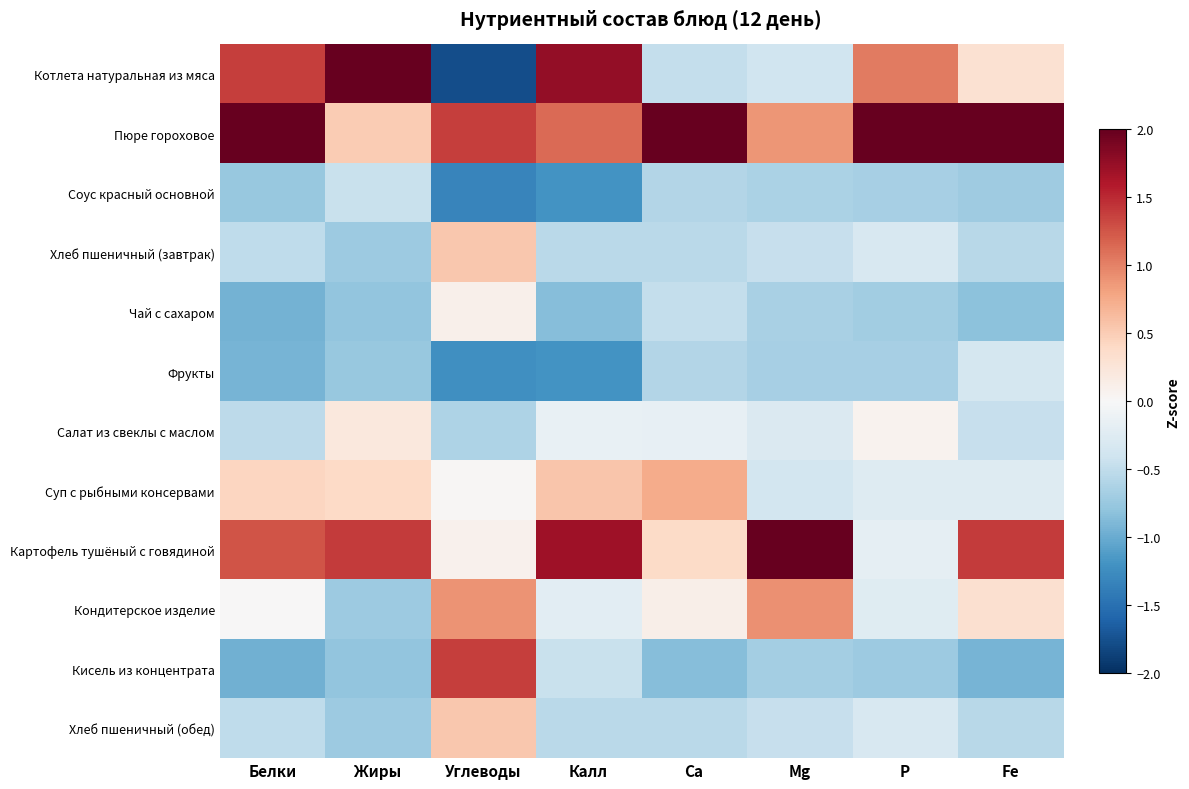

Reading left to right, transcribe all the data shown in this chart.

Котлета натуральная из мяса: Белки=1.4	Жиры=2.5	Углеводы=-1.8	Калл=1.8	Ca=-0.5	Mg=-0.4	P=1.0	Fe=0.3
Пюре гороховое: Белки=2.1	Жиры=0.5	Углеводы=1.4	Калл=1.1	Ca=3.0	Mg=0.9	P=2.9	Fe=2.6
Соус красный основной: Белки=-0.8	Жиры=-0.4	Углеводы=-1.3	Калл=-1.2	Ca=-0.6	Mg=-0.6	P=-0.7	Fe=-0.7
Хлеб пшеничный (завтрак): Белки=-0.5	Жиры=-0.7	Углеводы=0.5	Калл=-0.5	Ca=-0.5	Mg=-0.5	P=-0.3	Fe=-0.5
Чай с сахаром: Белки=-1.0	Жиры=-0.8	Углеводы=0.1	Калл=-0.9	Ca=-0.5	Mg=-0.7	P=-0.7	Fe=-0.8
Фрукты: Белки=-0.9	Жиры=-0.8	Углеводы=-1.2	Калл=-1.2	Ca=-0.6	Mg=-0.7	P=-0.7	Fe=-0.4
Салат из свеклы с маслом: Белки=-0.5	Жиры=0.2	Углеводы=-0.6	Калл=-0.2	Ca=-0.2	Mg=-0.3	P=0.1	Fe=-0.5
Суп с рыбными консервами: Белки=0.4	Жиры=0.4	Углеводы=0.0	Калл=0.6	Ca=0.7	Mg=-0.4	P=-0.3	Fe=-0.3
Картофель тушёный с говядиной: Белки=1.3	Жиры=1.4	Углеводы=0.1	Калл=1.7	Ca=0.4	Mg=2.8	P=-0.2	Fe=1.4
Кондитерское изделие: Белки=0.0	Жиры=-0.7	Углеводы=0.9	Калл=-0.2	Ca=0.1	Mg=0.9	P=-0.2	Fe=0.3
Кисель из концентрата: Белки=-1.0	Жиры=-0.8	Углеводы=1.4	Калл=-0.4	Ca=-0.8	Mg=-0.7	P=-0.7	Fe=-0.9
Хлеб пшеничный (обед): Белки=-0.5	Жиры=-0.7	Углеводы=0.5	Калл=-0.5	Ca=-0.5	Mg=-0.5	P=-0.3	Fe=-0.5